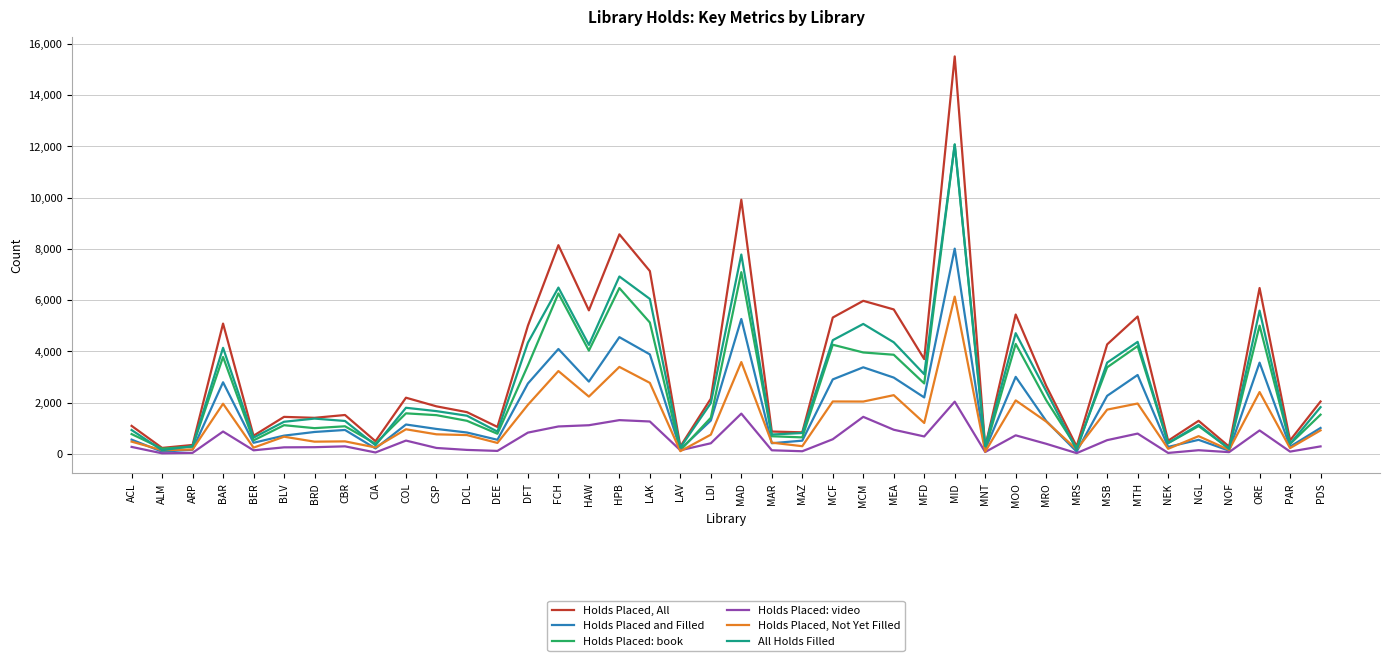

Rank the series by their maximum value, from lowest to highest.

Holds Placed: video, Holds Placed, Not Yet Filled, Holds Placed and Filled, All Holds Filled, Holds Placed: book, Holds Placed, All